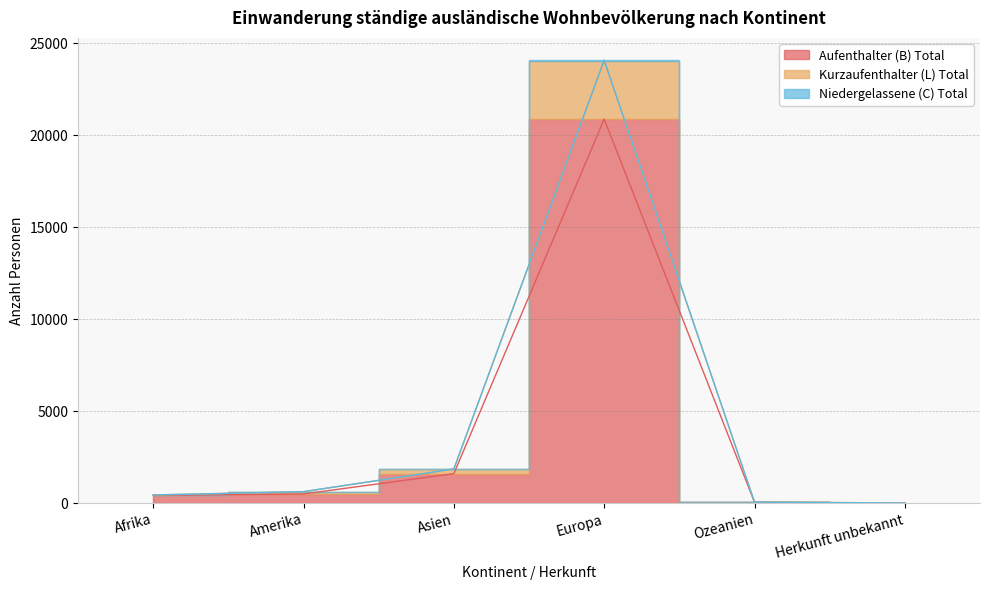

At which label is Niedergelassene (C) Total closest to 12030?

Asien